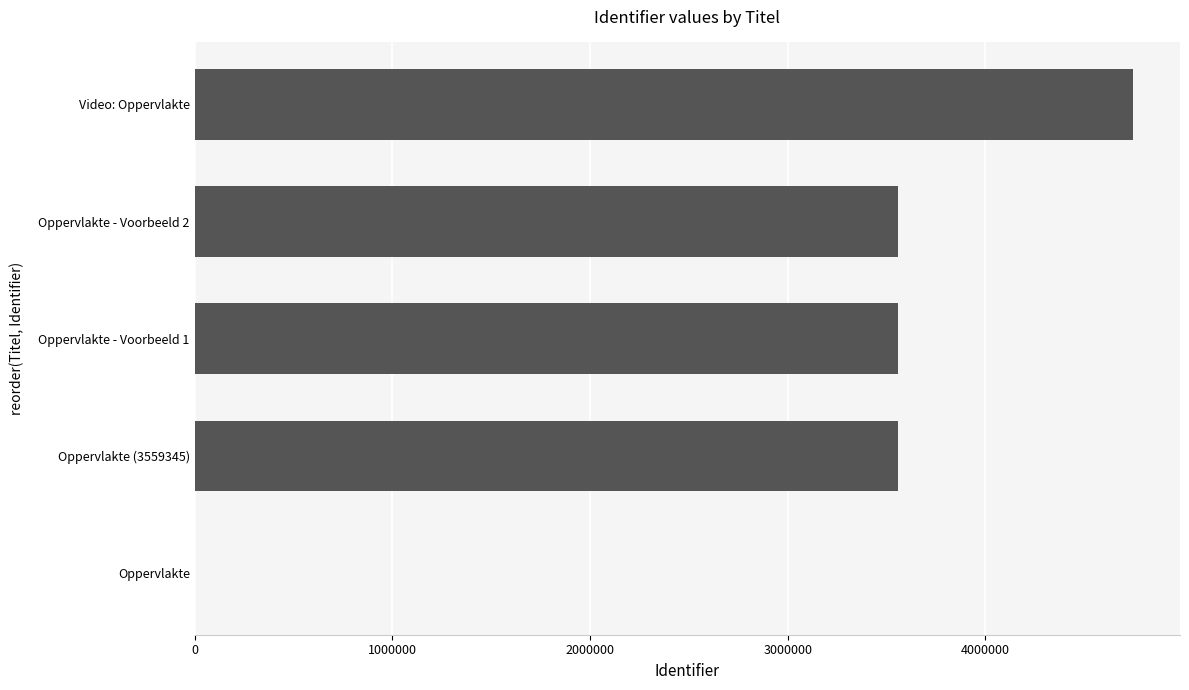

Where is the data nearest to the value 2373622?

Oppervlakte (3559345)